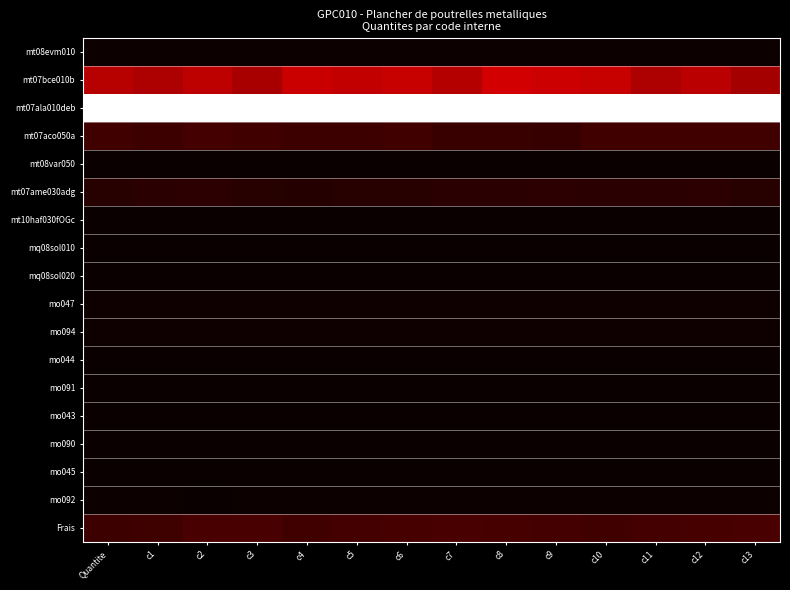

Which label corresponds to the largest value in the chart?

c3